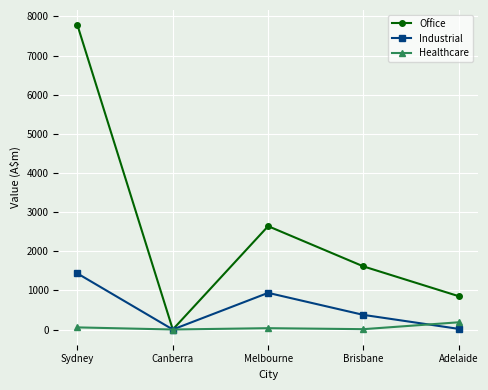

Rank the categories by Office value from lowest to highest.

Canberra, Adelaide, Brisbane, Melbourne, Sydney